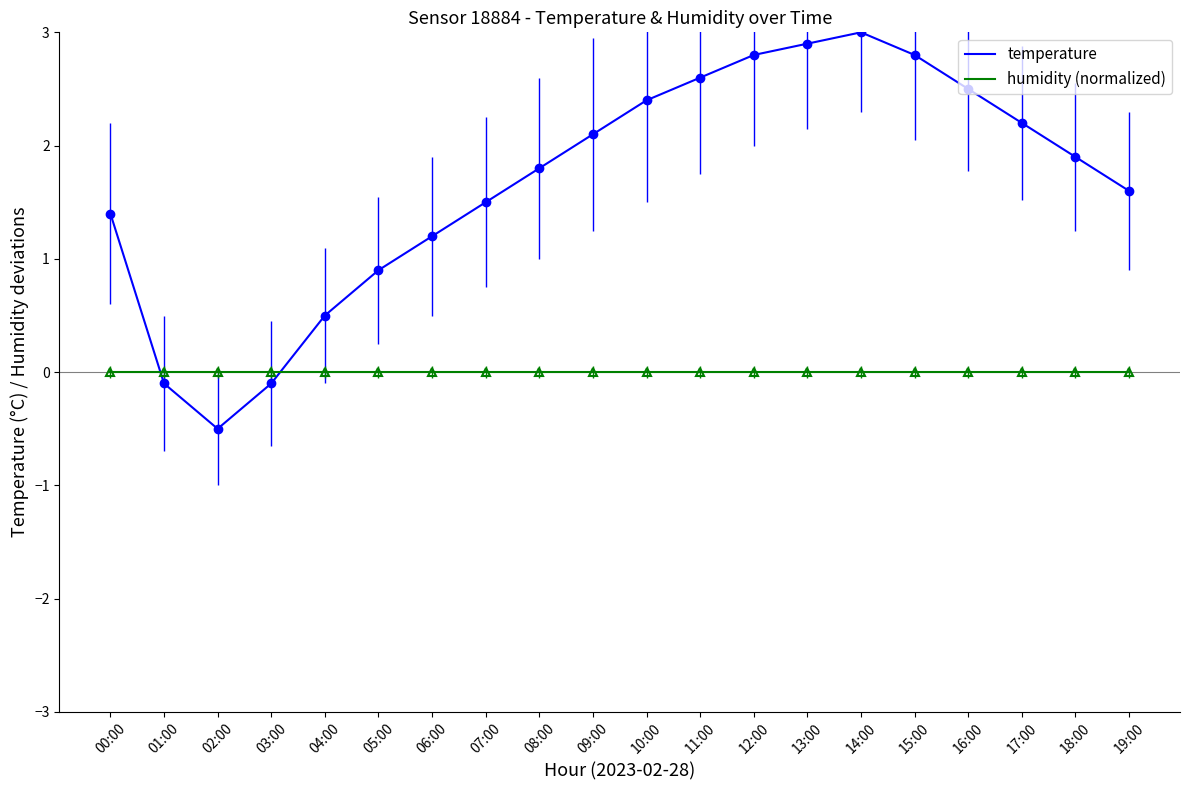

True or false: temperature and humidity (normalized) cross at least once.

True